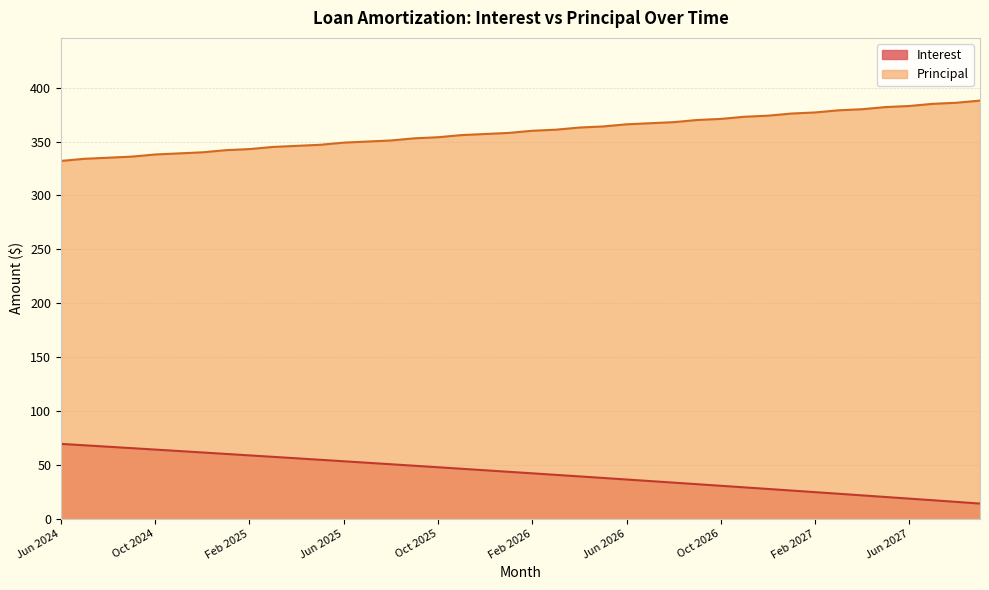

How many data points in Interest are above 43?

20